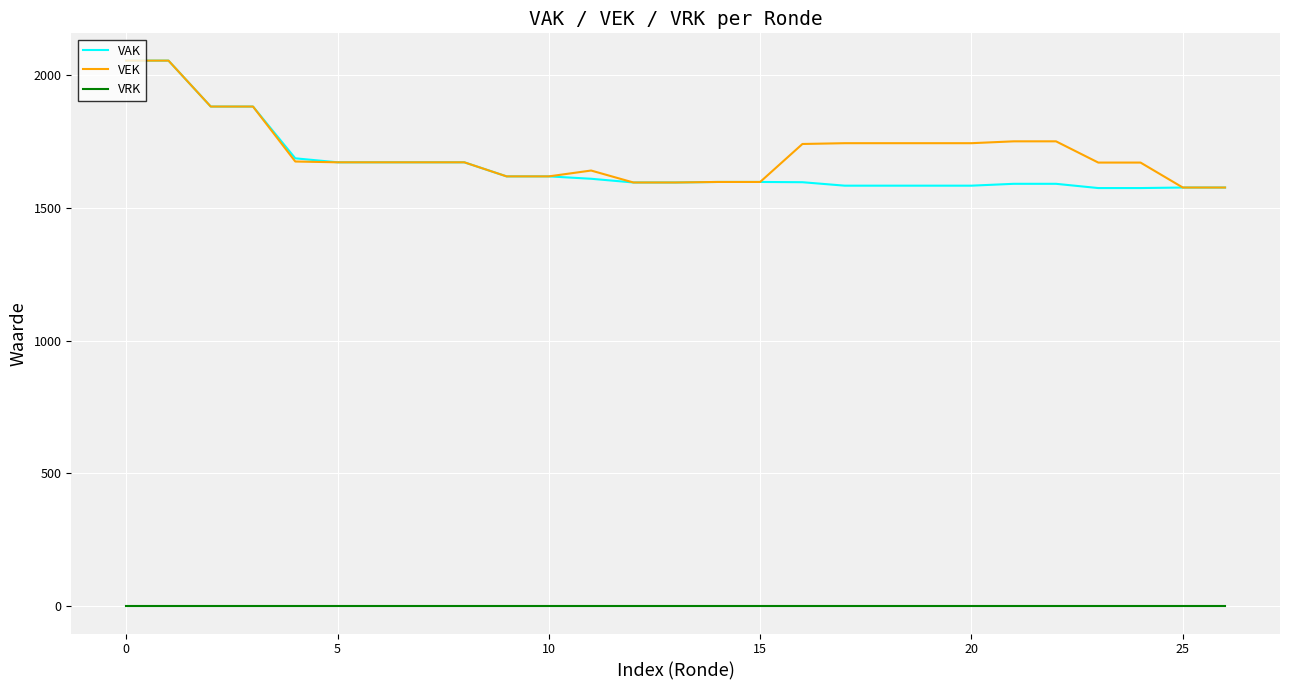

What is the maximum value shown in the chart?

2055